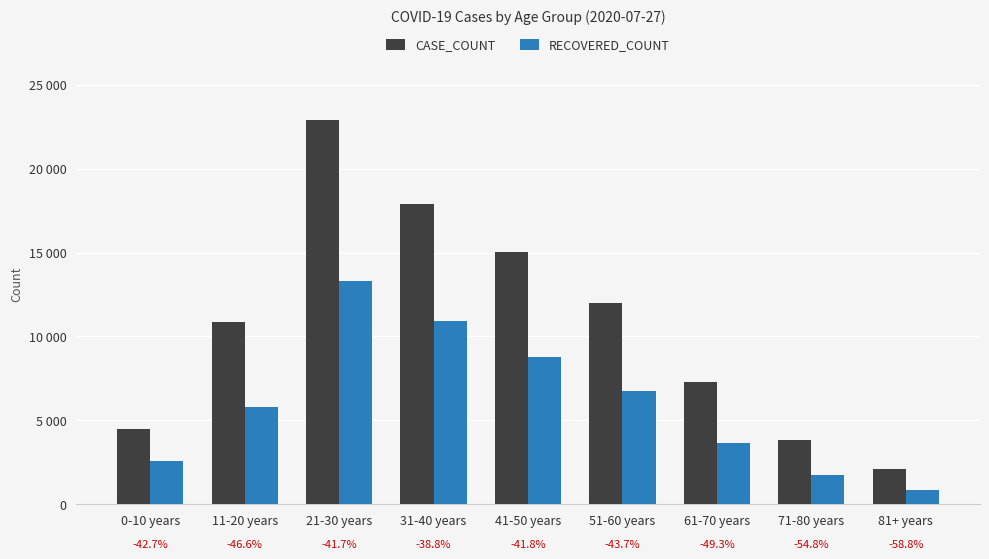

What are all the series names shown in the legend?

CASE_COUNT, RECOVERED_COUNT